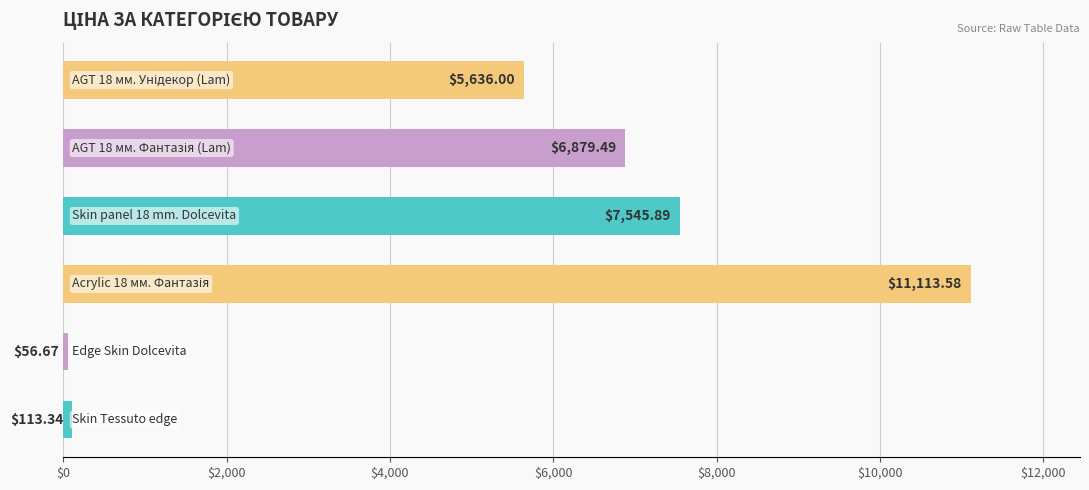

What is the average value?

5224.2